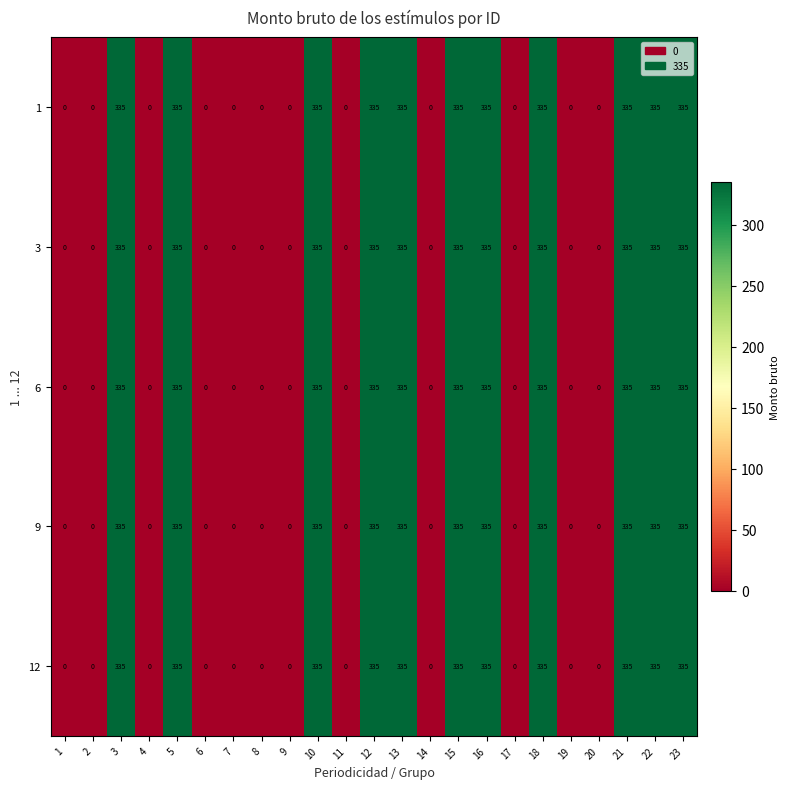

The 12 series shows 0 at 4. True or false?

True